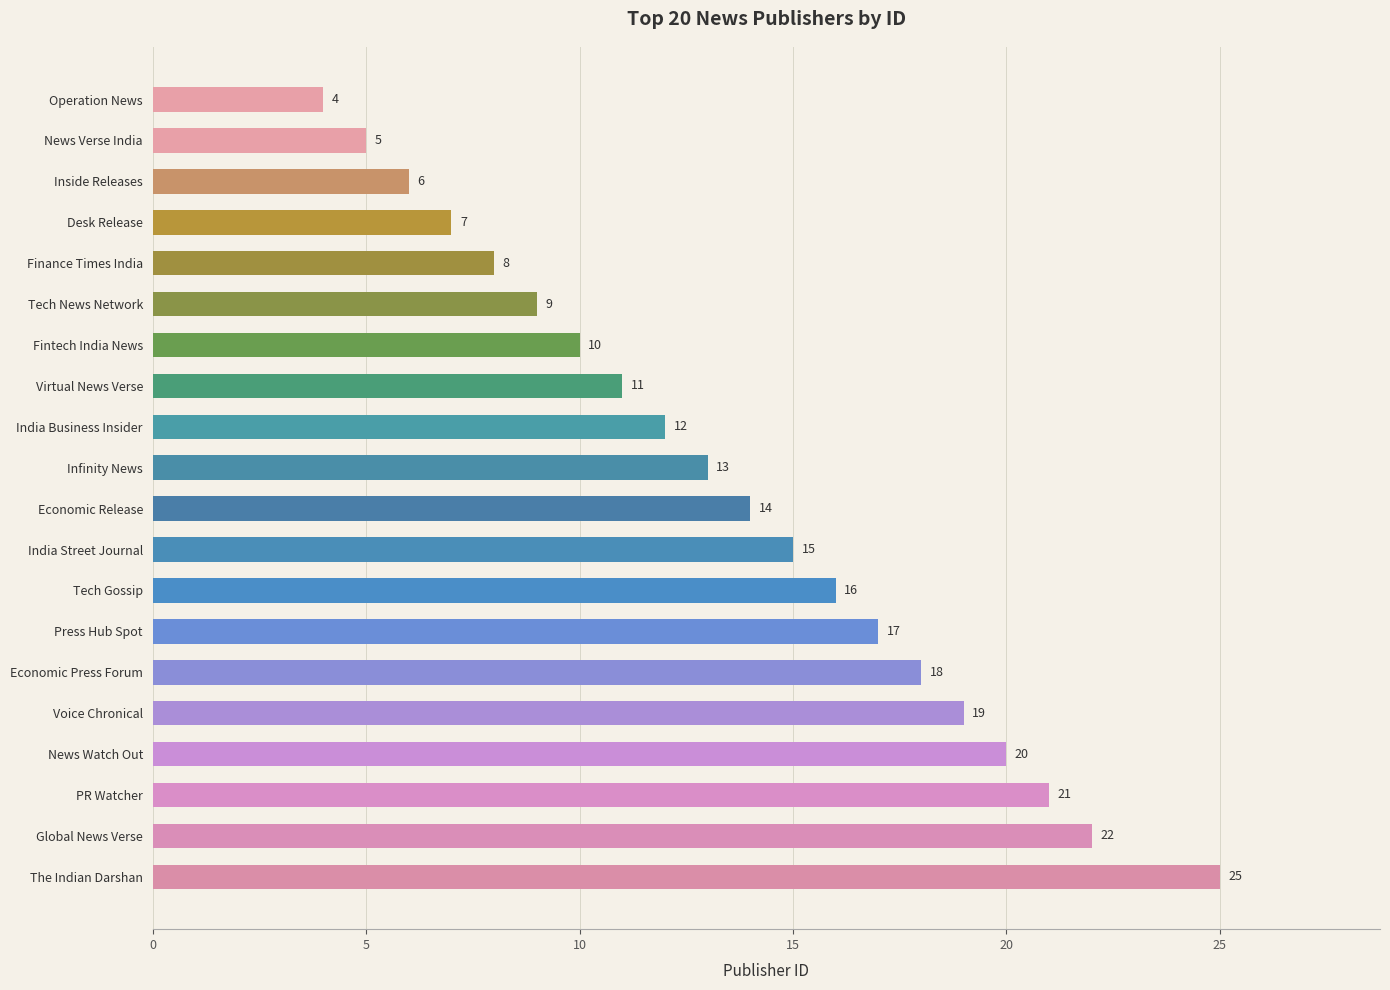

Reading bottom to top, transcribe all the data shown in this chart.

25	22	21	20	19	18	17	16	15	14	13	12	11	10	9	8	7	6	5	4